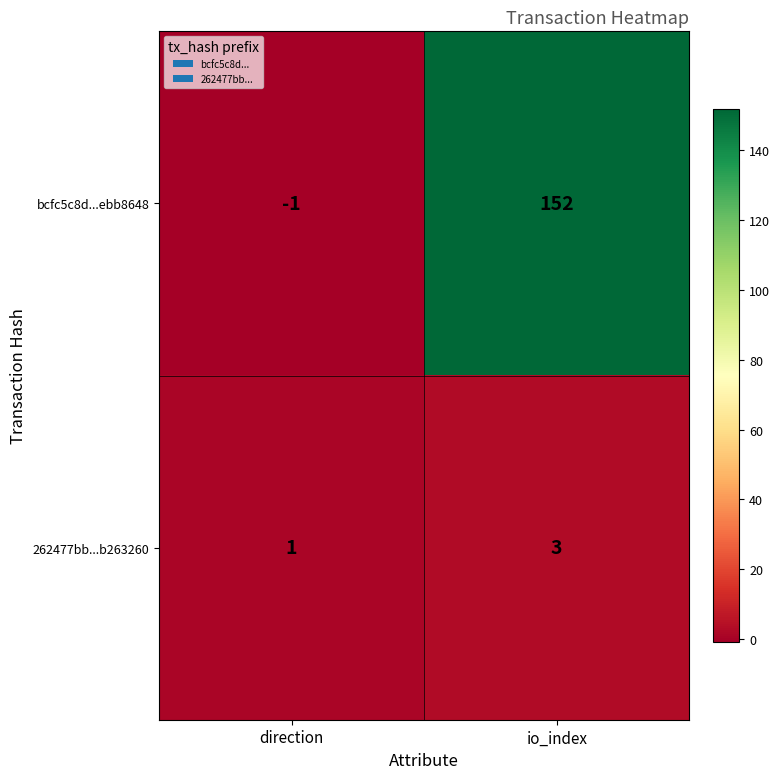

Which series has the largest range (max minus min)?

bcfc5c8d...ebb8648